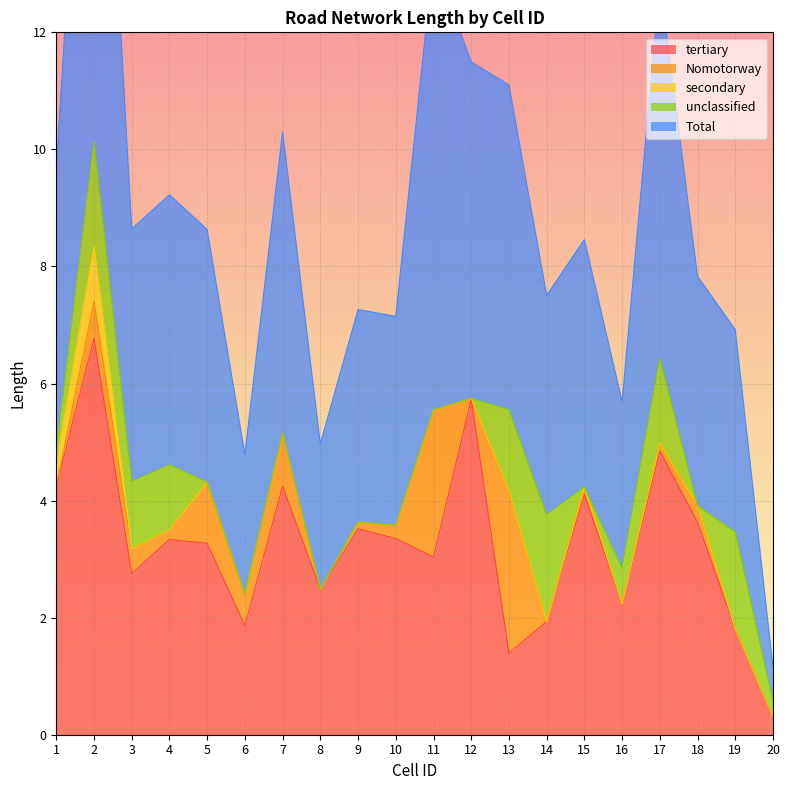

At 7, list the series in order from smallest to largest.

secondary, unclassified, Nomotorway, tertiary, Total